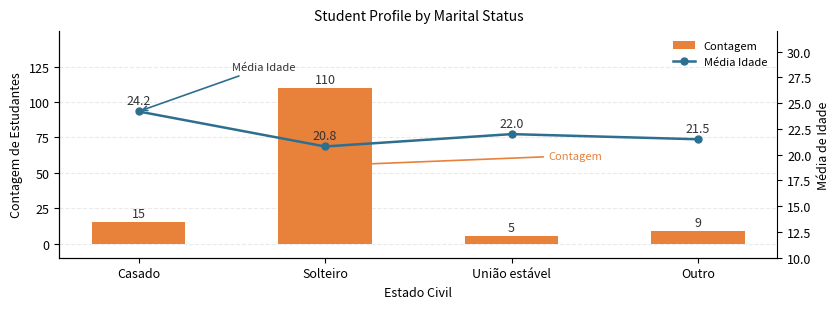

Count the number of data series in this chart.

2